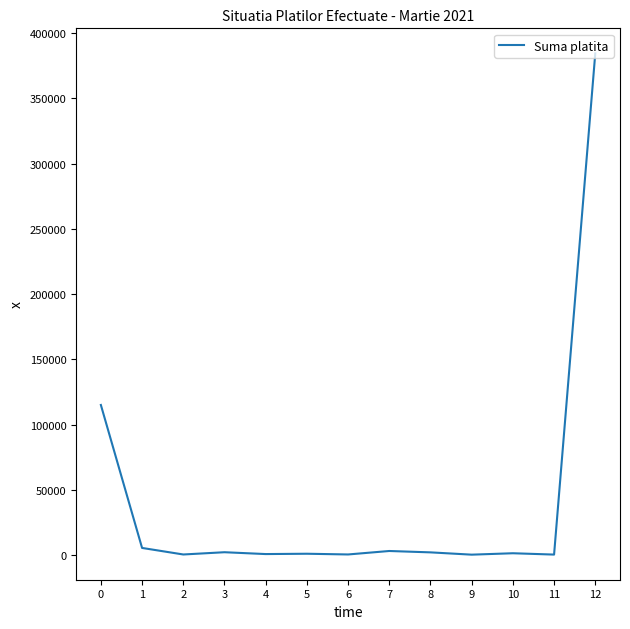

What is the difference between the maximum and minimum values?

384279